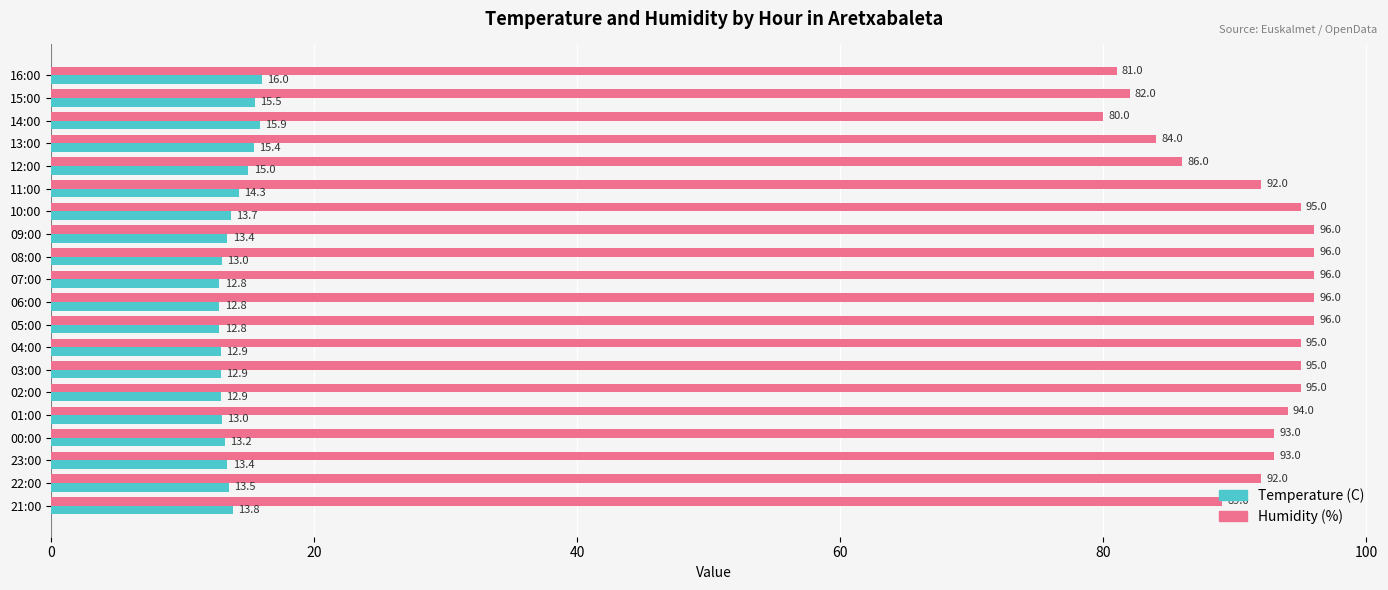

At which category is the sum across all series the highest?

09:00